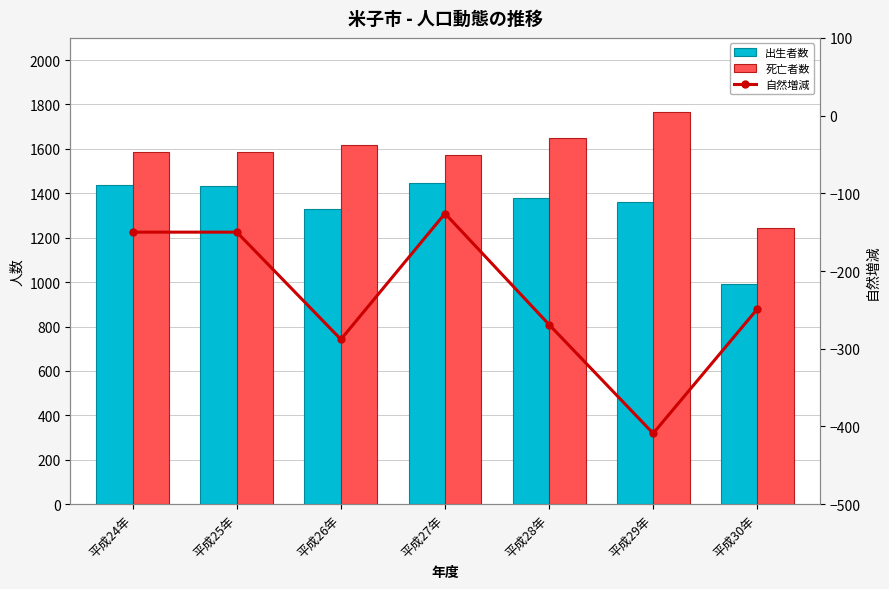

What is the sum of the 自然増減 values at 平成25年 and 平成30年?

-399